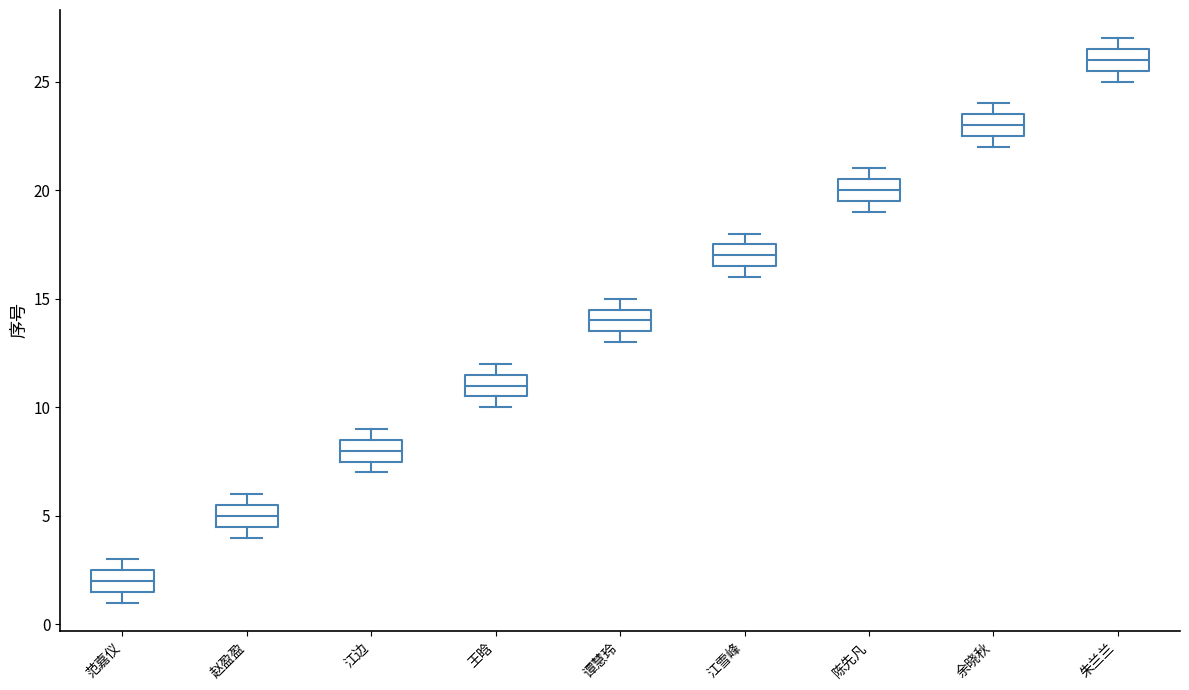

Which box has the highest median line?

朱兰兰